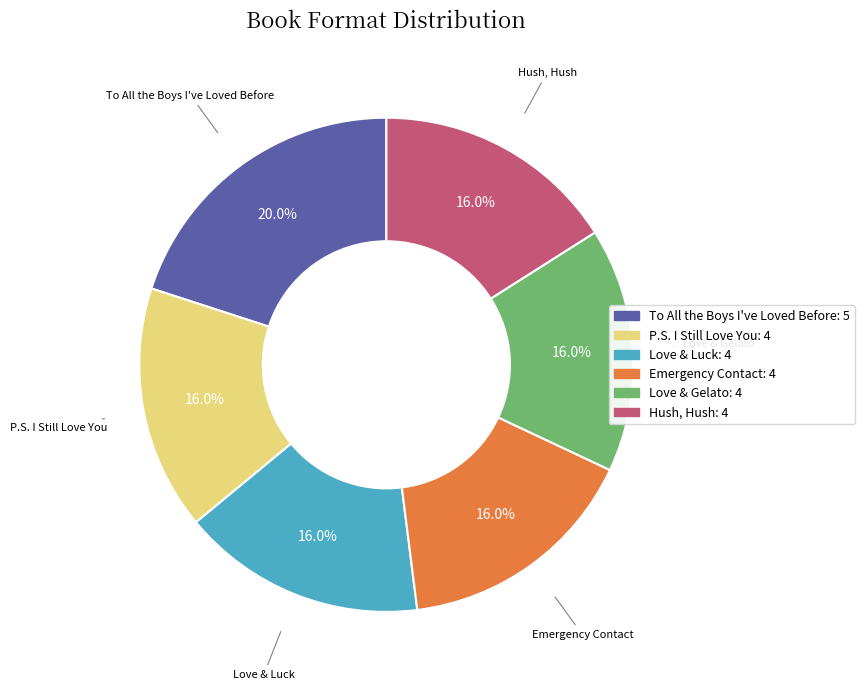

Does Hush, Hush represent more than half of the total?

No